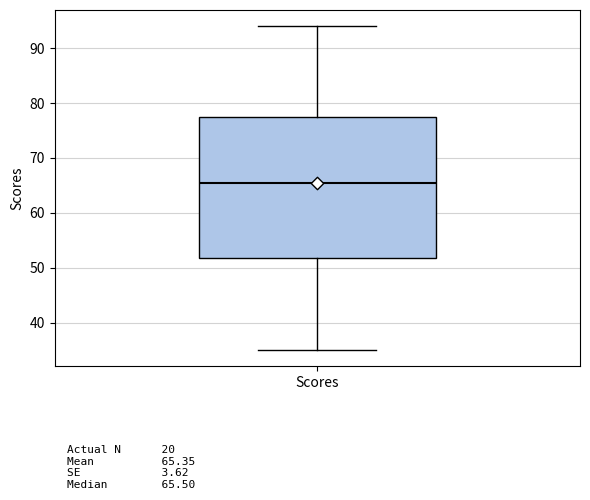

Where does the upper whisker of the box for Scores end on the y-axis? The values are not printed on the chart, so give them approximately, as read against the axis.

94